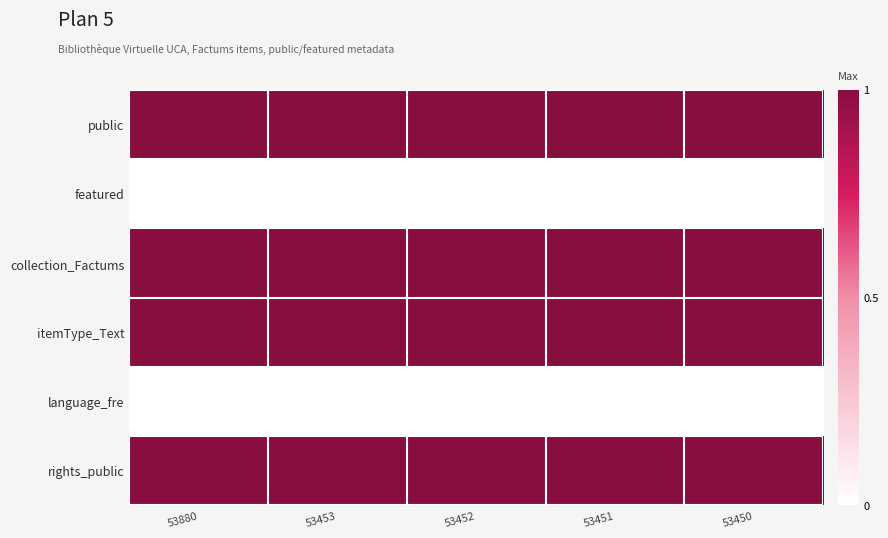

Which series has the largest range (max minus min)?

public